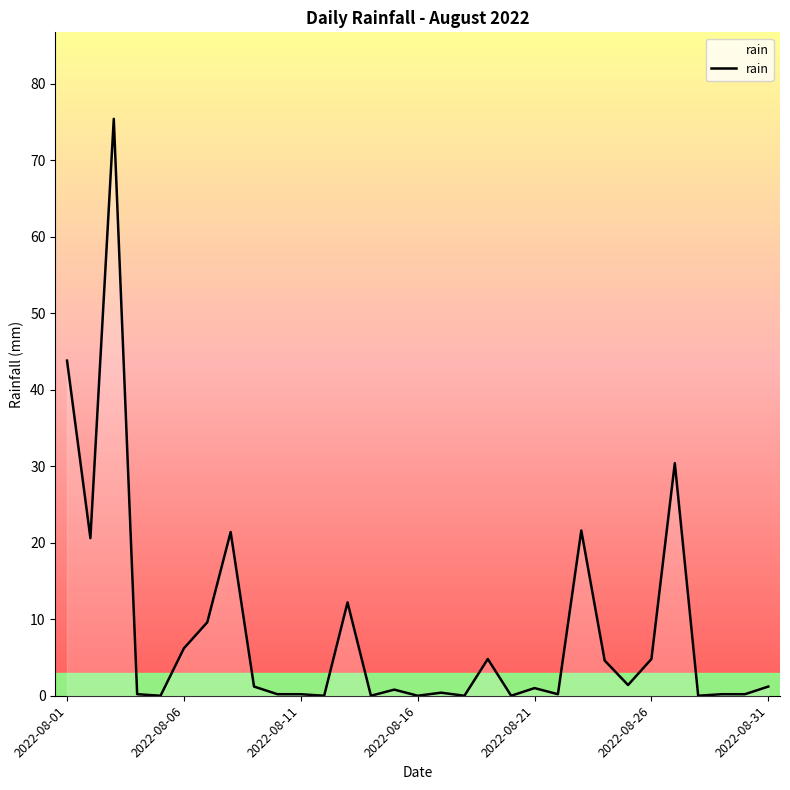

What is the greatest value displayed?

75.4